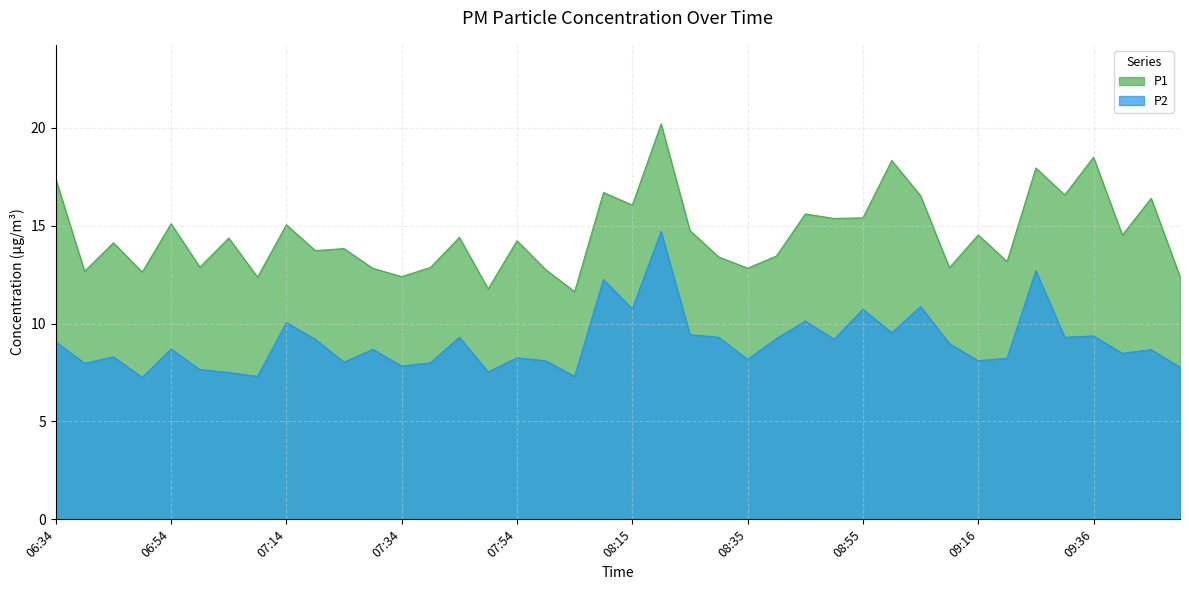

Which series has the widest spread of values?

P1